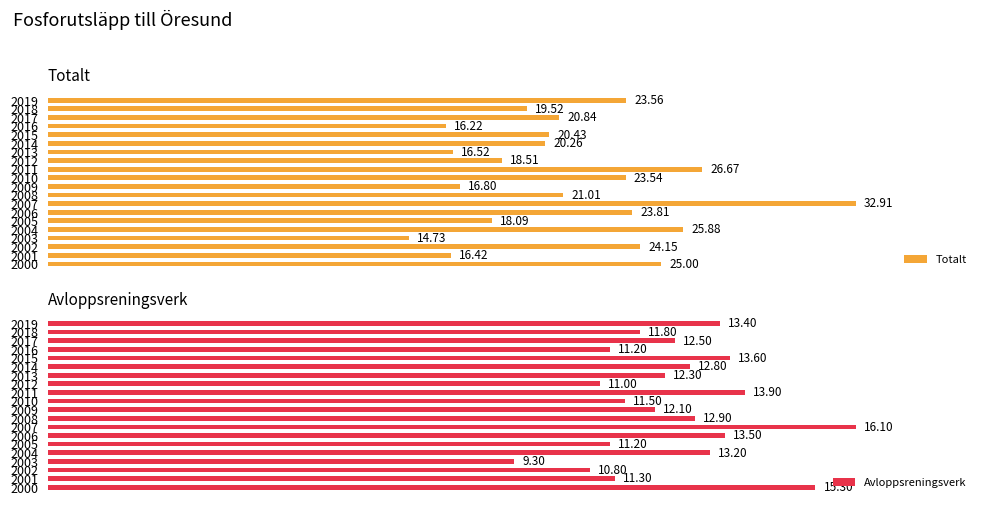

Is it true that Avloppsreningsverk equals 11.3 at 1?

True